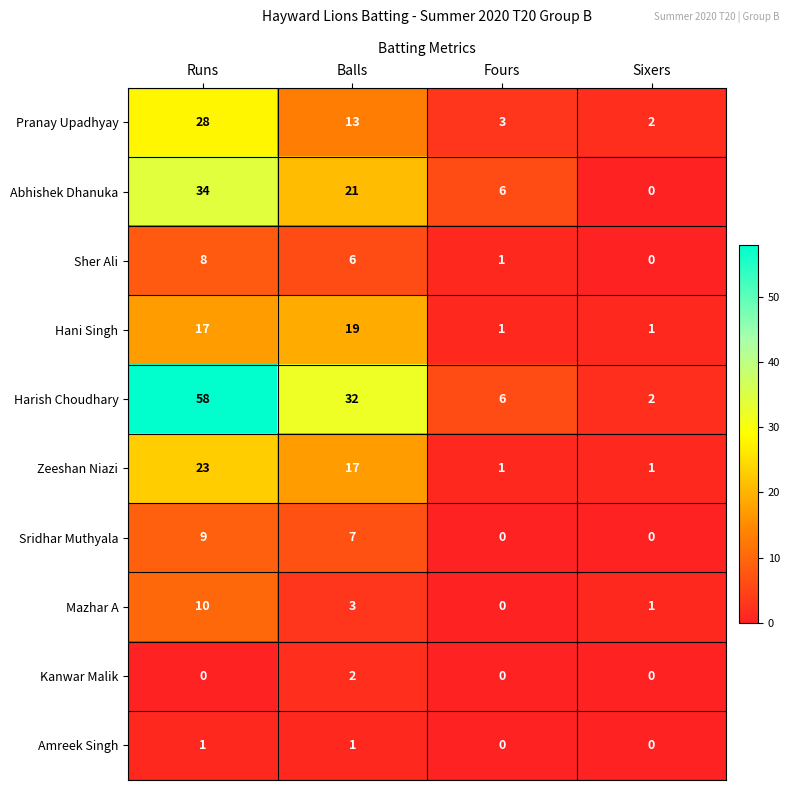

At which label is Sridhar Muthyala closest to 4?

Balls